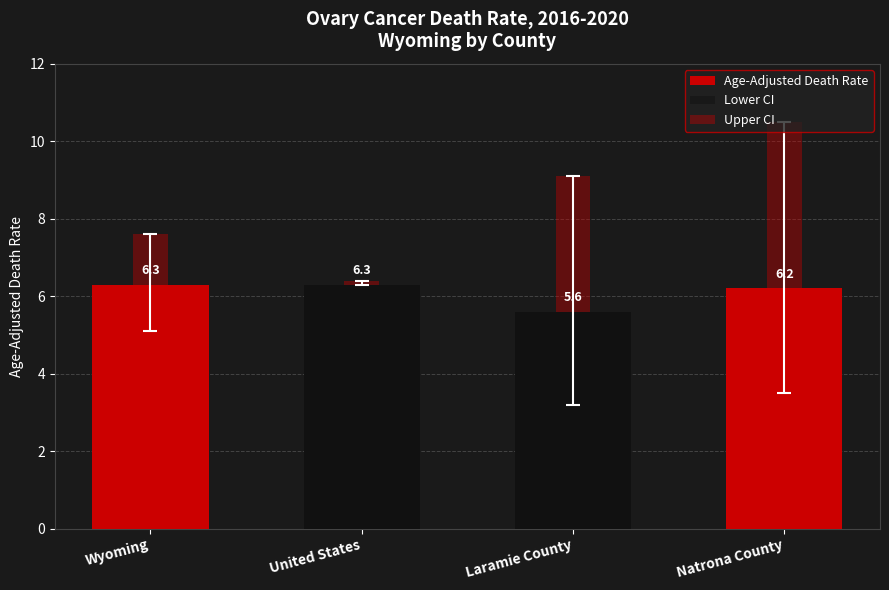

Which category has the highest value across all series?

Natrona County